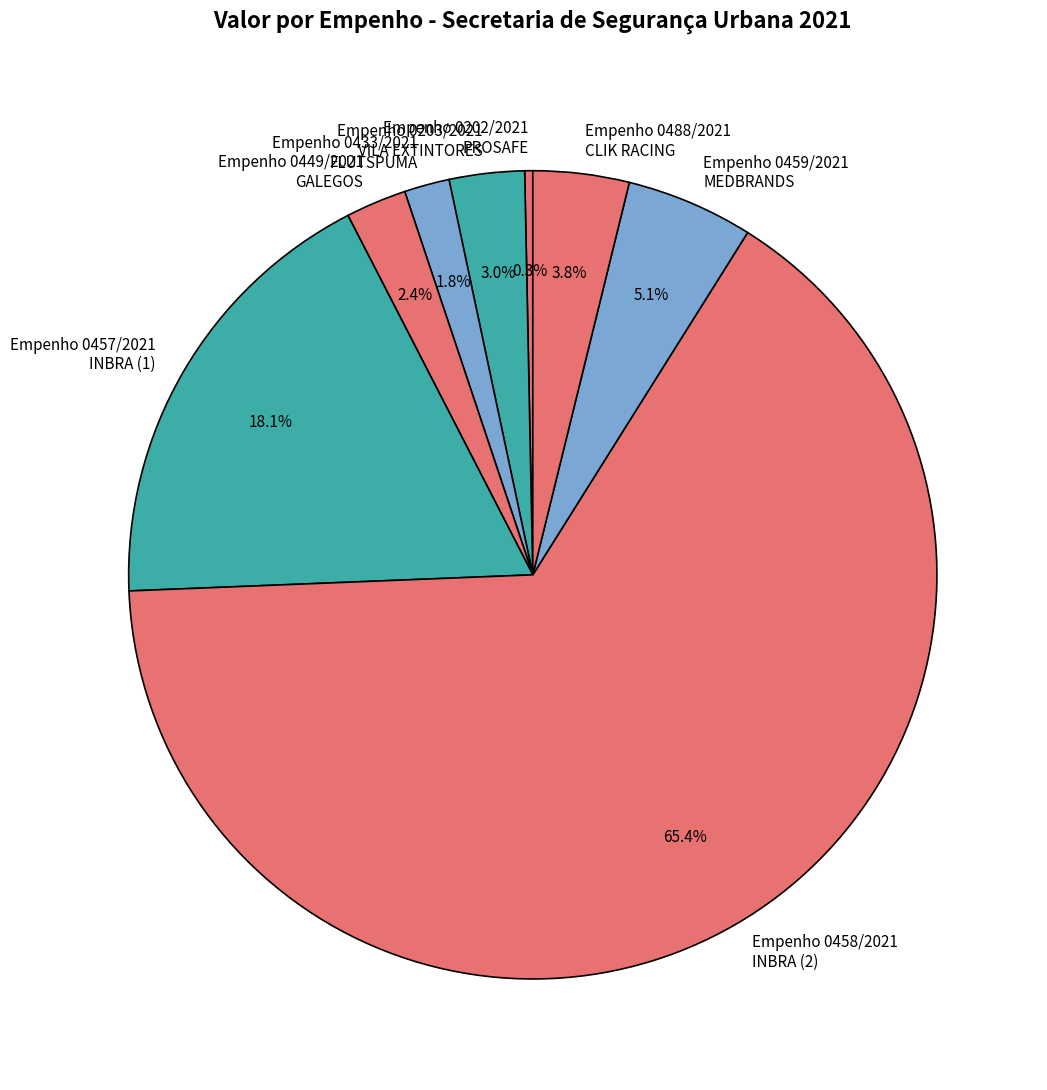

Which slice is the largest?

Empenho 0458/2021 INBRA (2)